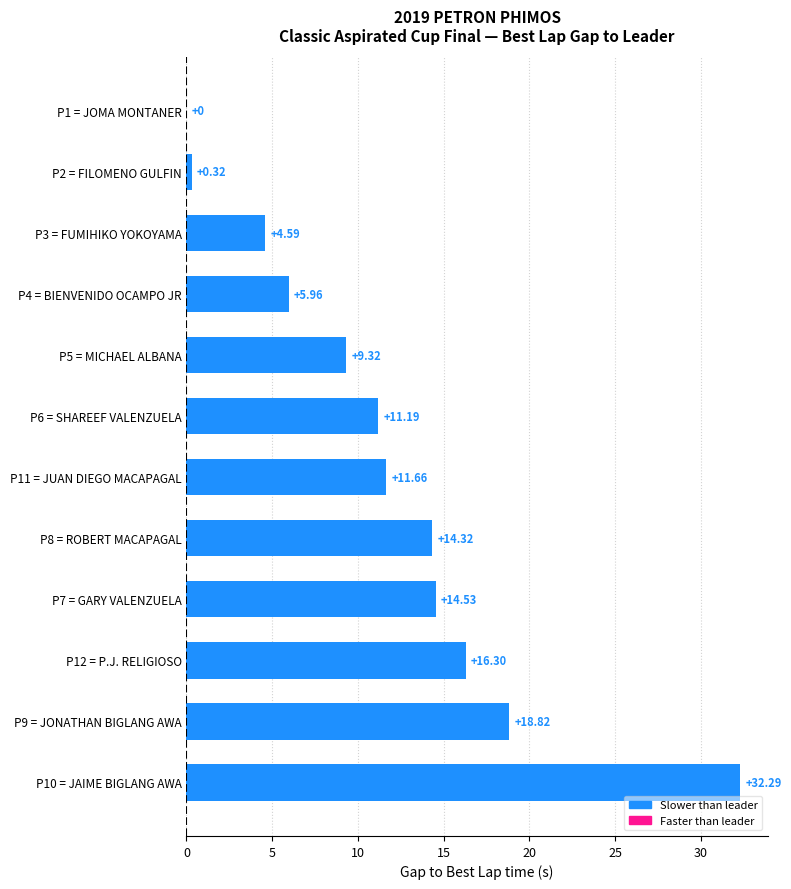

Where is the data nearest to the value 16?

P12 = P.J. RELIGIOSO